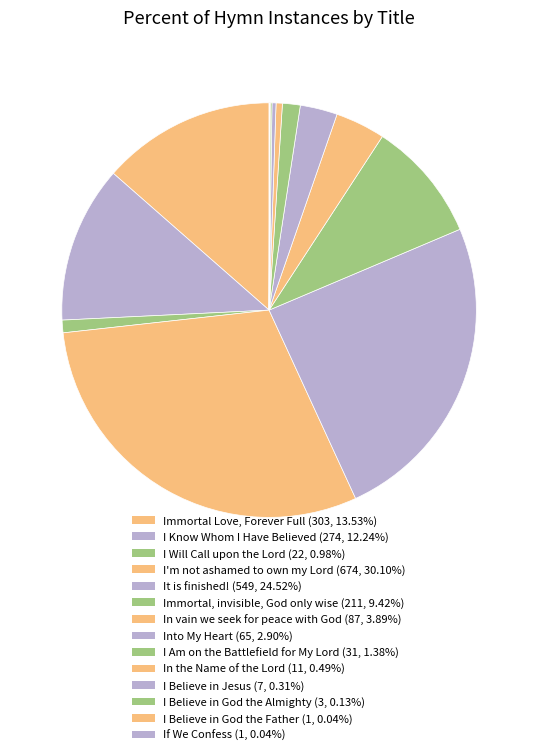

To the nearest percent, what is the difference between the I Believe in Jesus and I Know Whom I Have Believed slice percentages?

12%